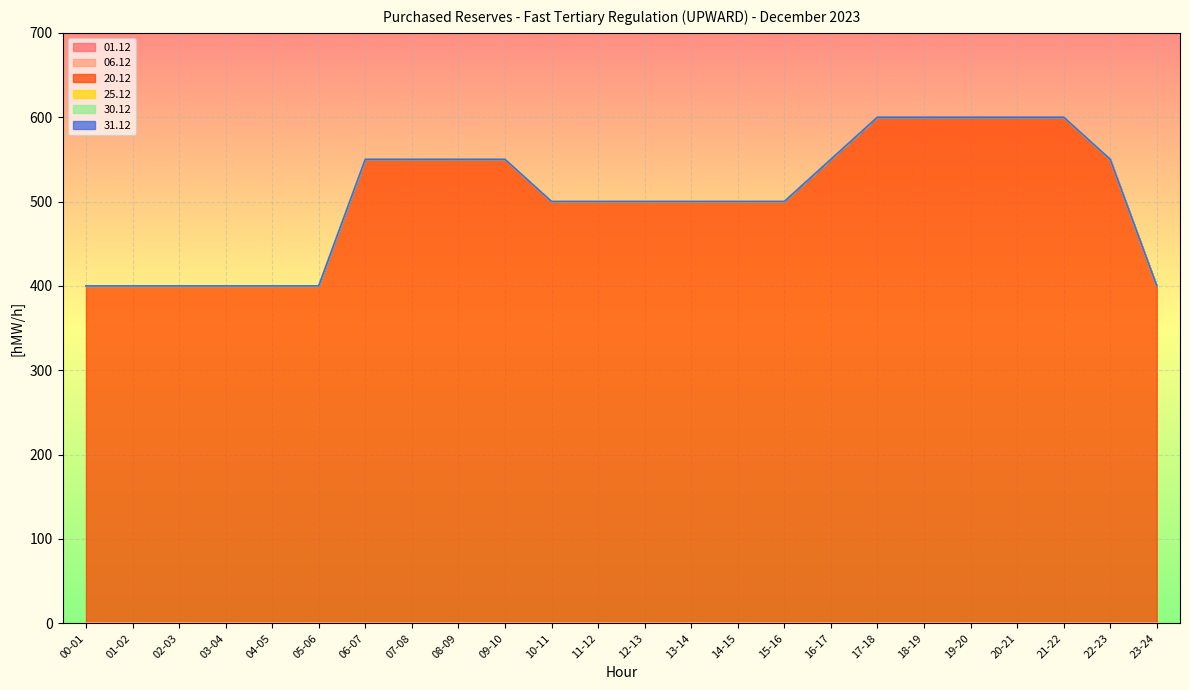

What is the label of the 10th point from the left?

09-10